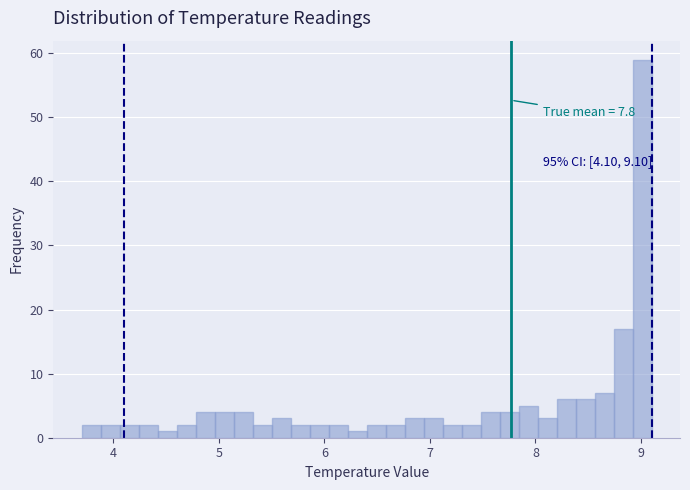

Around what value on the x-axis is the tallest bar? Give the approximate position of its centre, as read against the axis.

9.0